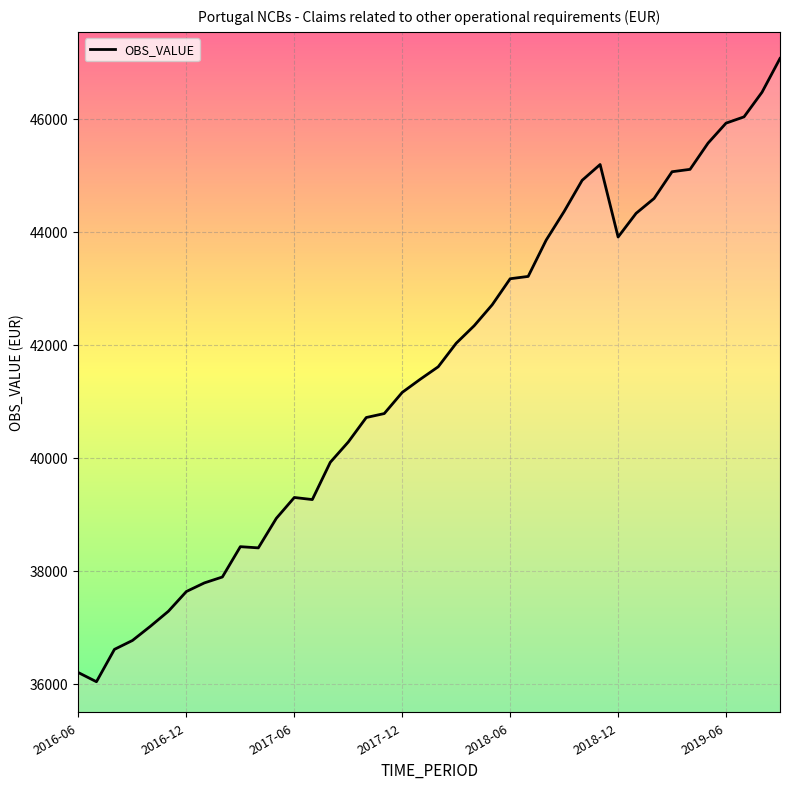

What is the difference between the maximum and minimum values?

11030.8